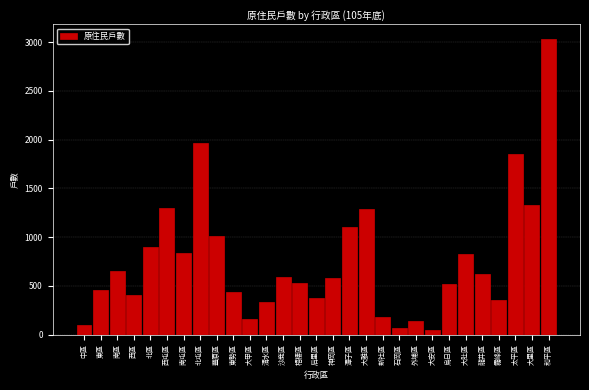

Approximately how many times larger is the value at 西區 compared to 南區?

0.6